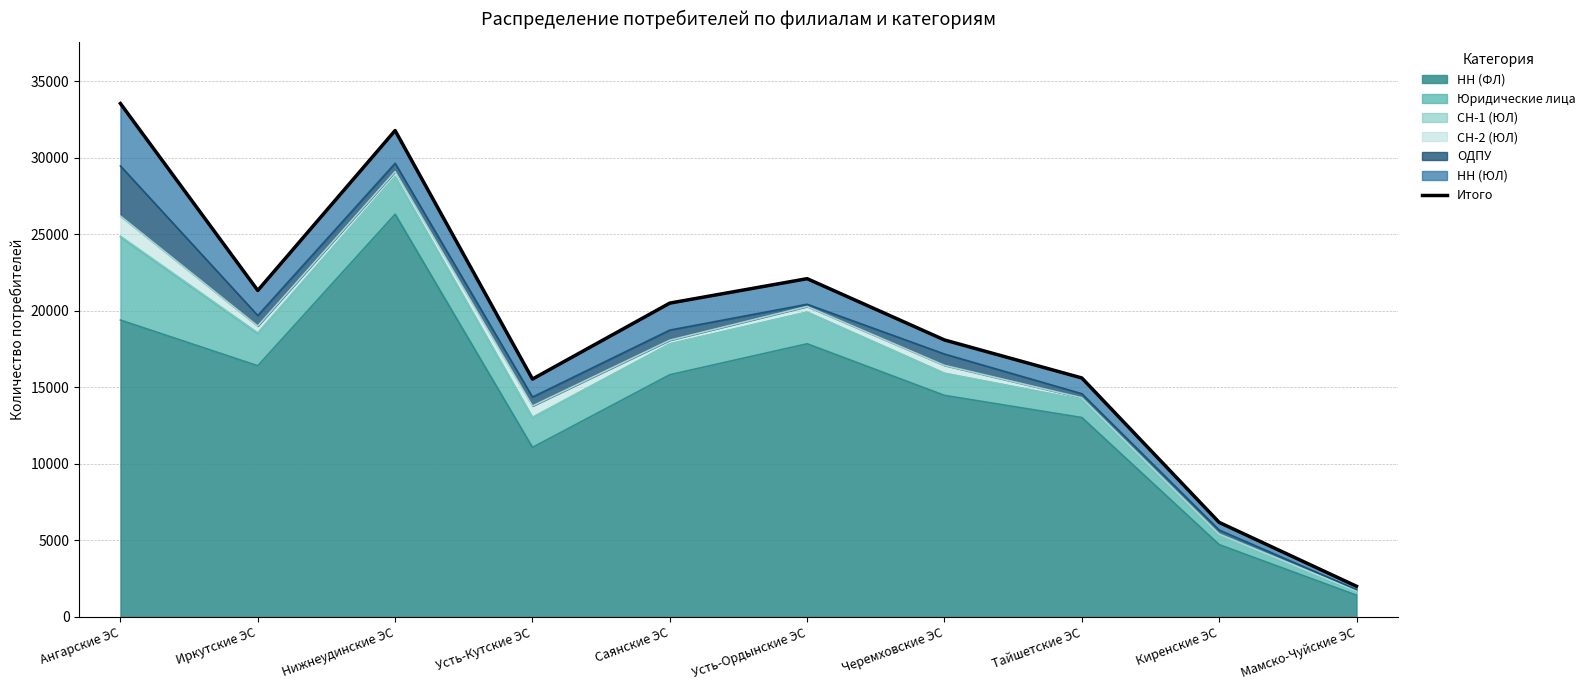

How many lines are shown in the chart?

1